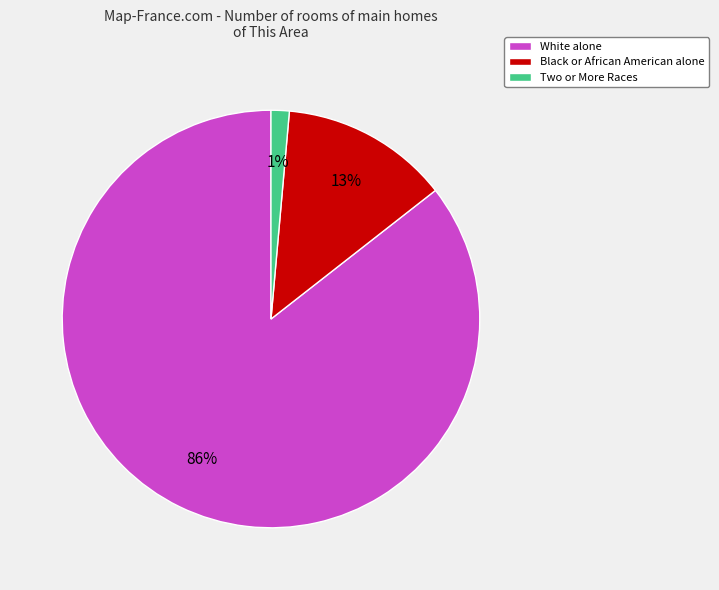

Is it true that Two or More Races is 14% of the pie?

False